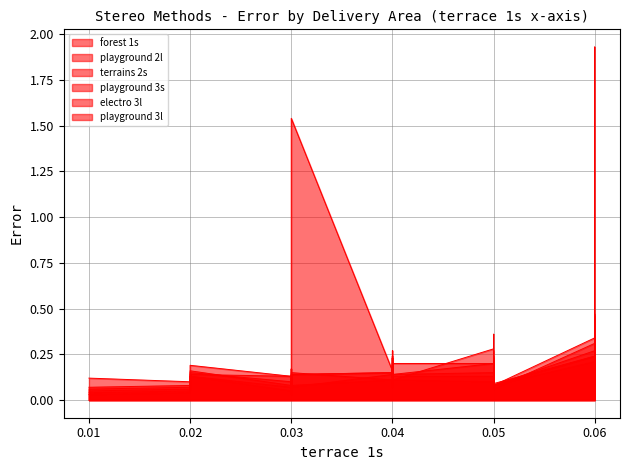

Which series has the widest spread of values?

forest 1s